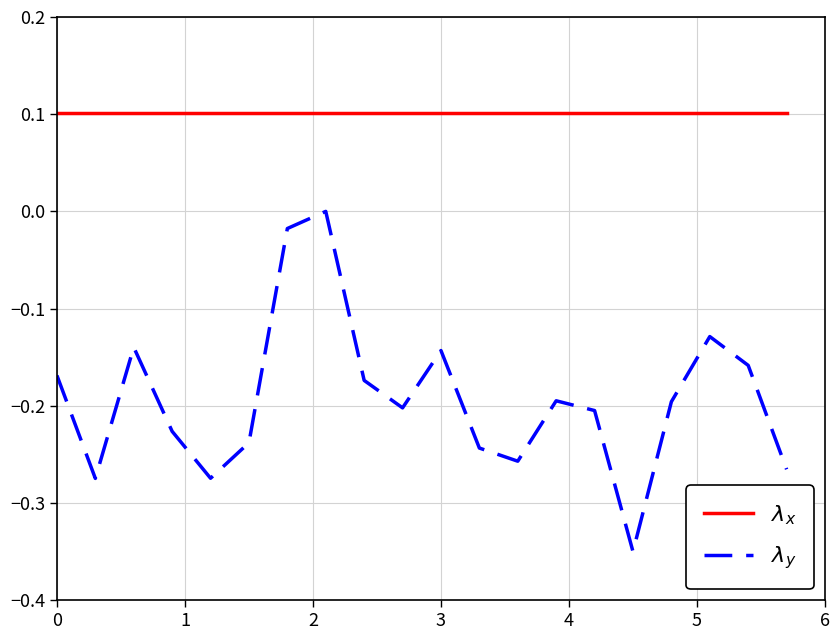

True or false: $\lambda_x$ and $\lambda_y$ intersect in this chart.

False